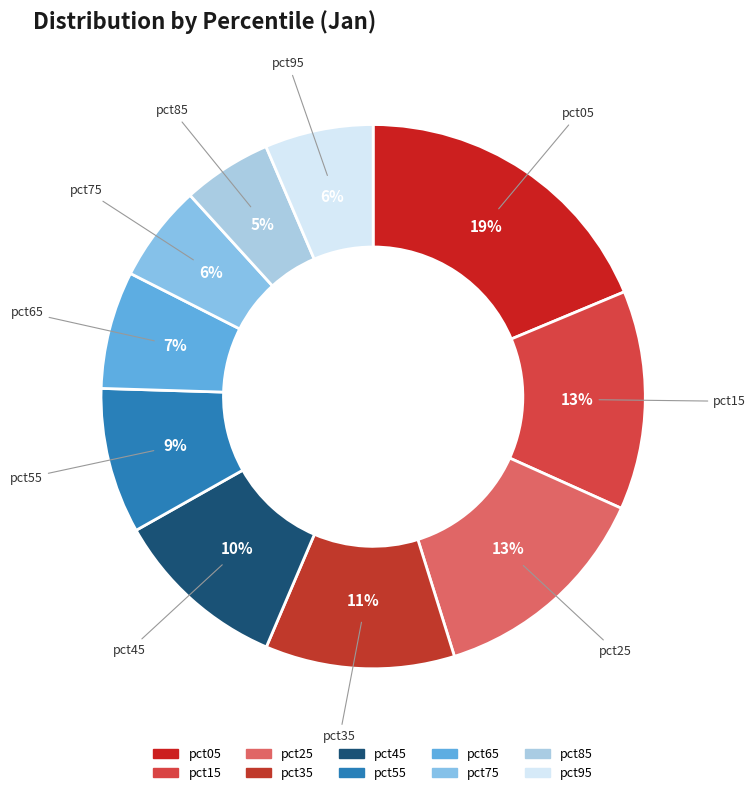

To the nearest percent, what percentage of the pie is pct25?

13%